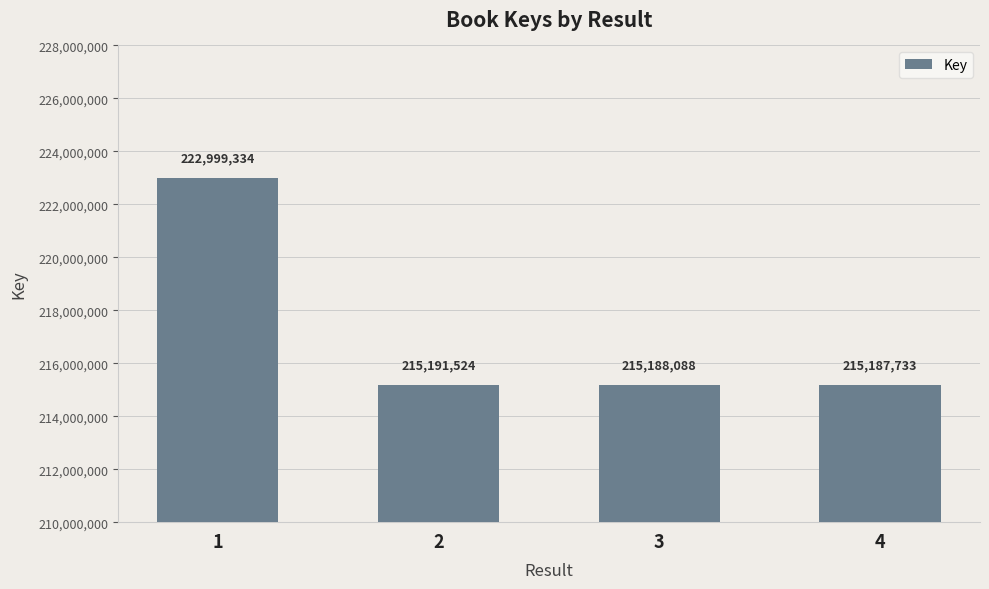

The value at 3 is 215188088. True or false?

True